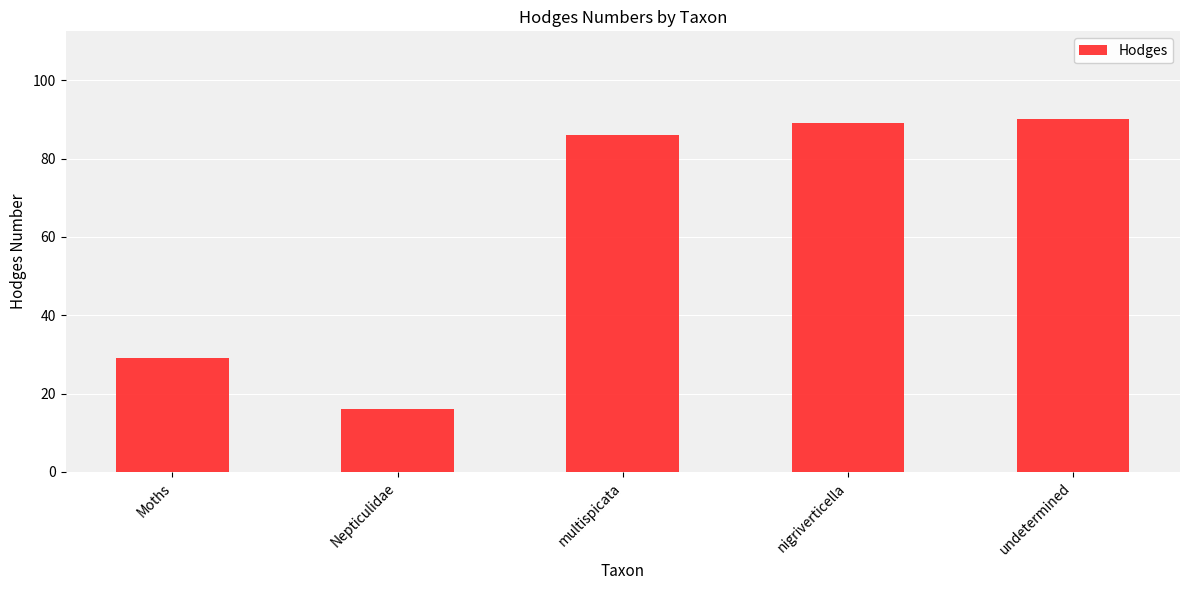

True or false: the data shows 86.1 at multispicata.

True